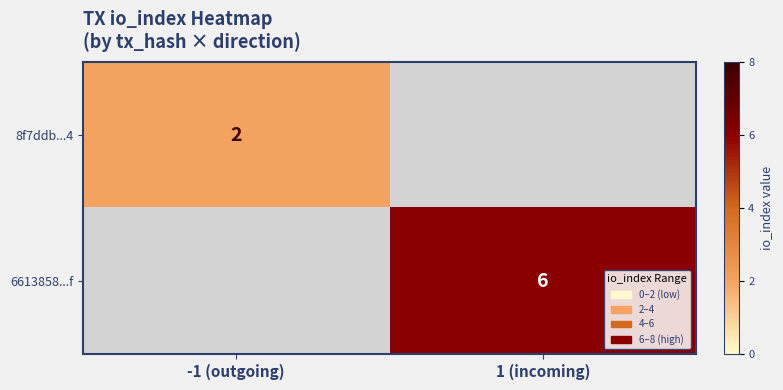

Is it true that 8f7ddb...4 equals 3 at -1 (outgoing)?

False